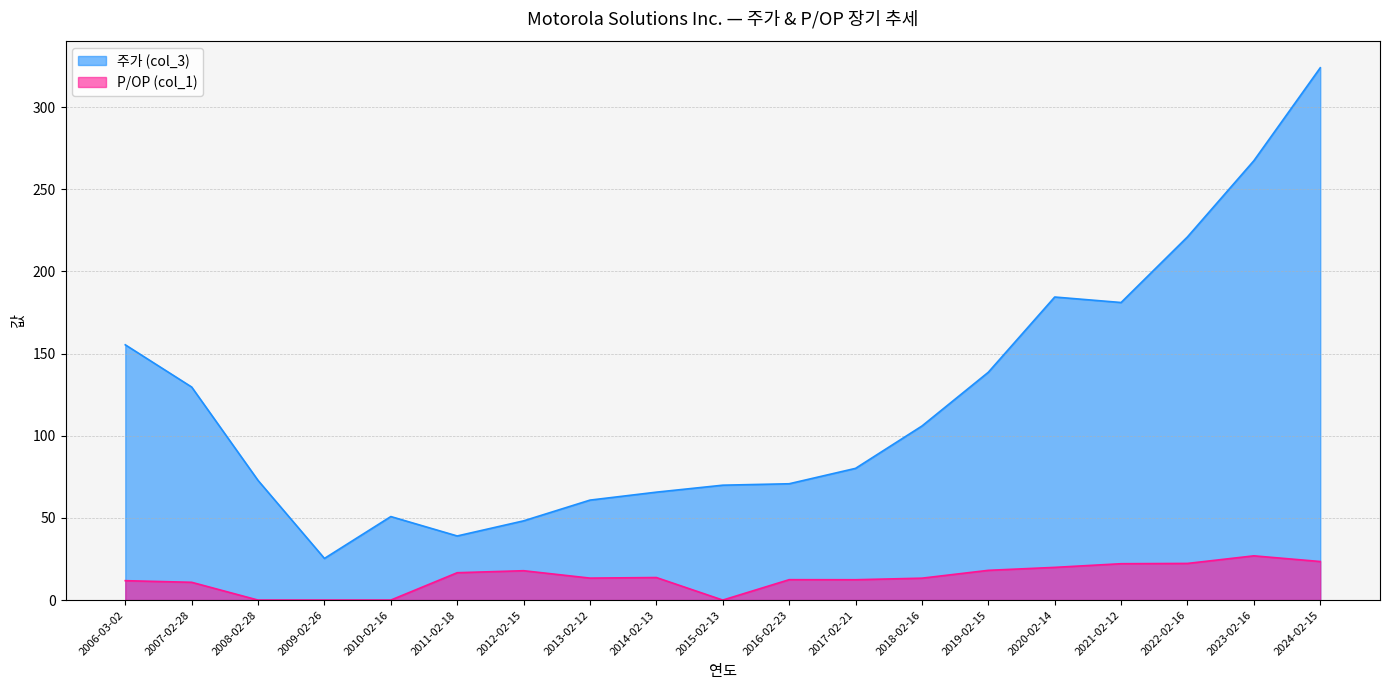

Where does the P/OP (col_1) series first go above 13?

2011-02-18